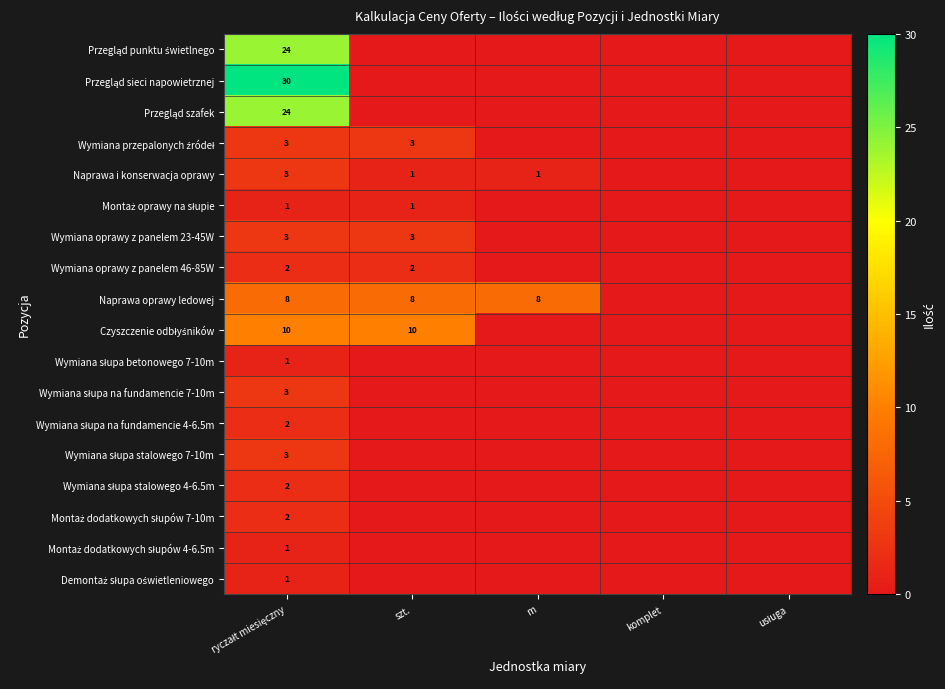

Count the number of categories in the chart.

5